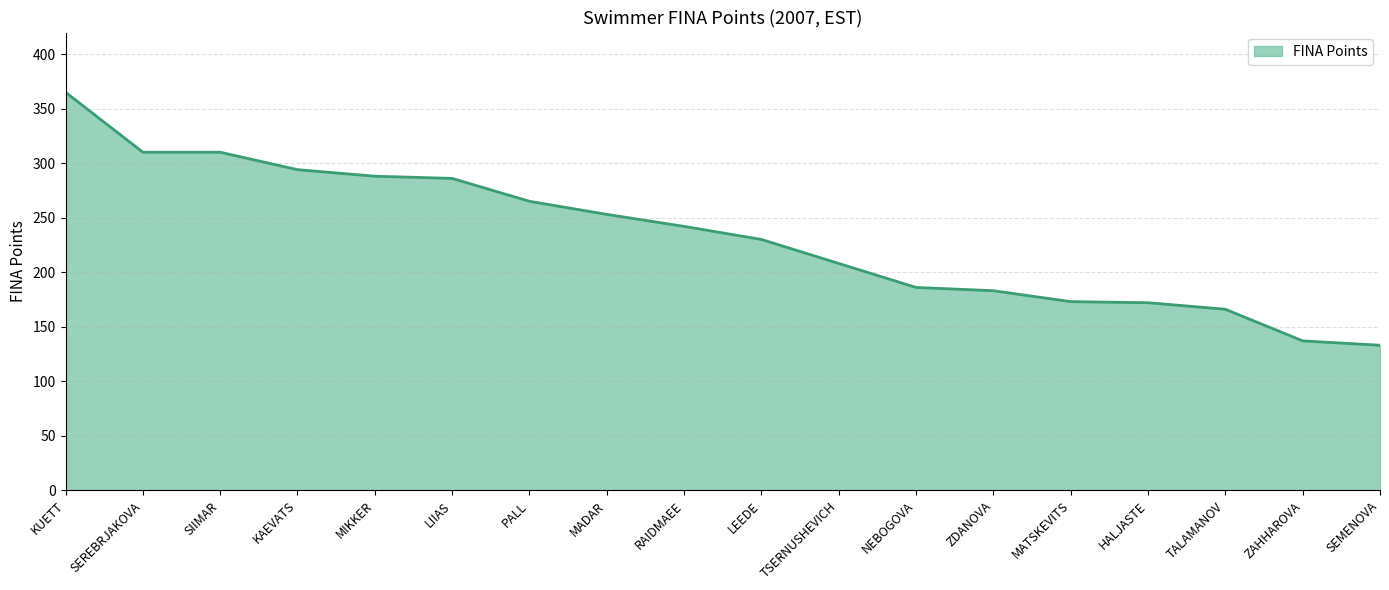

How many values exceed 242?

8